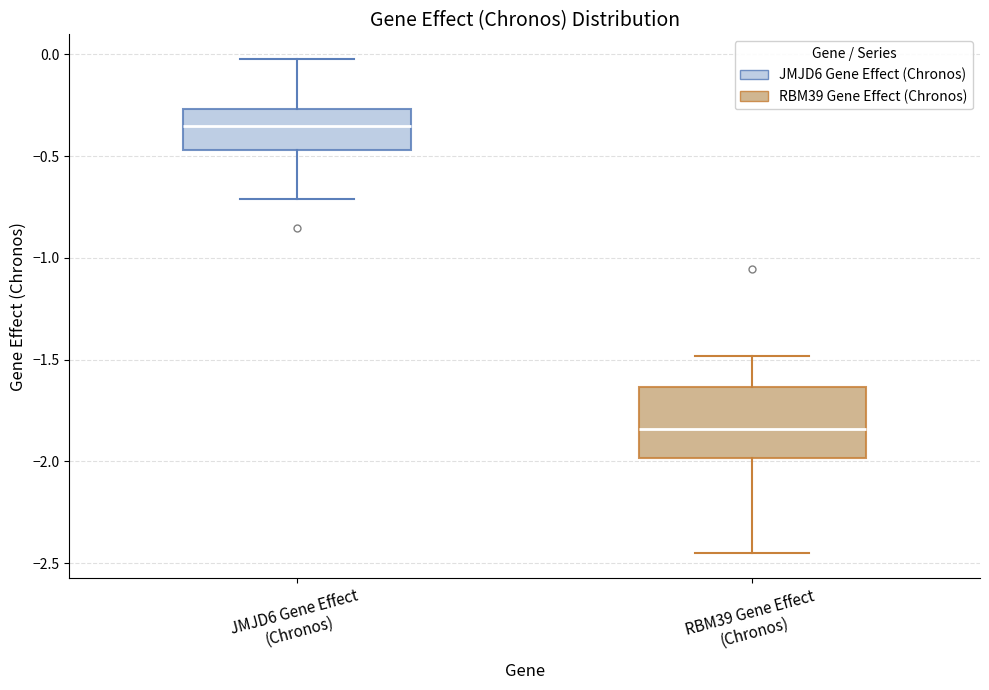

Reading left to right, read every box against the y-axis: the position of its median line, the range the box covers, and the ends of its whiskers. The values are not printed on the chart, so give them approximately, as read against the axis.

JMJD6 Gene Effect (Chronos): median -0.35, box -0.45 to -0.25, whiskers -0.70 to 0.00
RBM39 Gene Effect (Chronos): median -1.85, box -2.00 to -1.65, whiskers -2.45 to -1.50